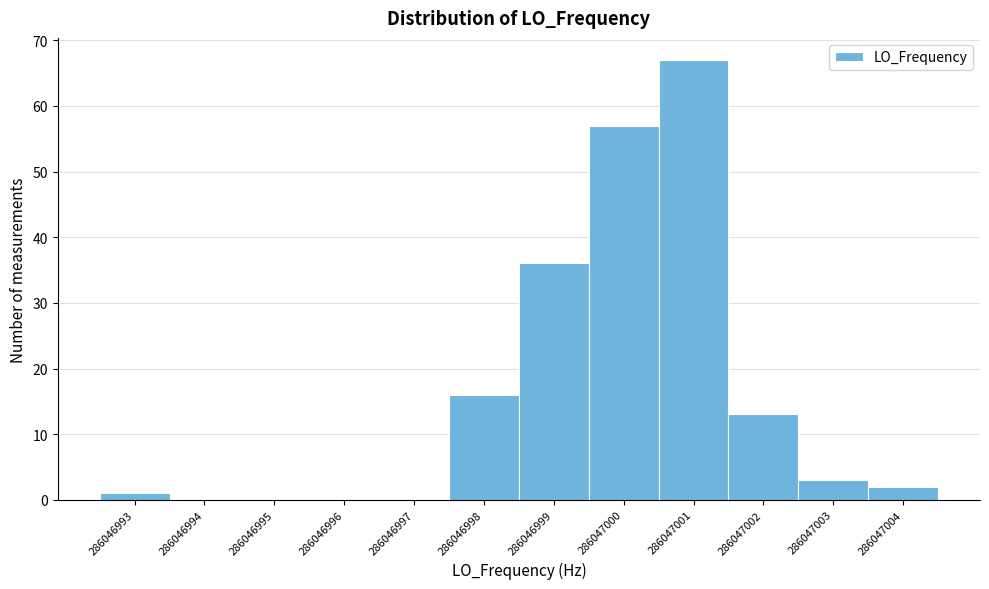

Reading left to right, transcribe this chart: for each bar, give the range it covers on the x-axis and its height. The values are not printed on the chart, so give them approximately, as read against the axis.

286046992.5 to 286046993.5: 1
286046993.5 to 286046994.5: 0
286046994.5 to 286046995.5: 0
286046995.5 to 286046996.5: 0
286046996.5 to 286046997.5: 0
286046997.5 to 286046998.5: 16
286046998.5 to 286046999.5: 36
286046999.5 to 286047000.5: 57
286047000.5 to 286047001.5: 67
286047001.5 to 286047002.5: 13
286047002.5 to 286047003.5: 3
286047003.5 to 286047004.5: 2